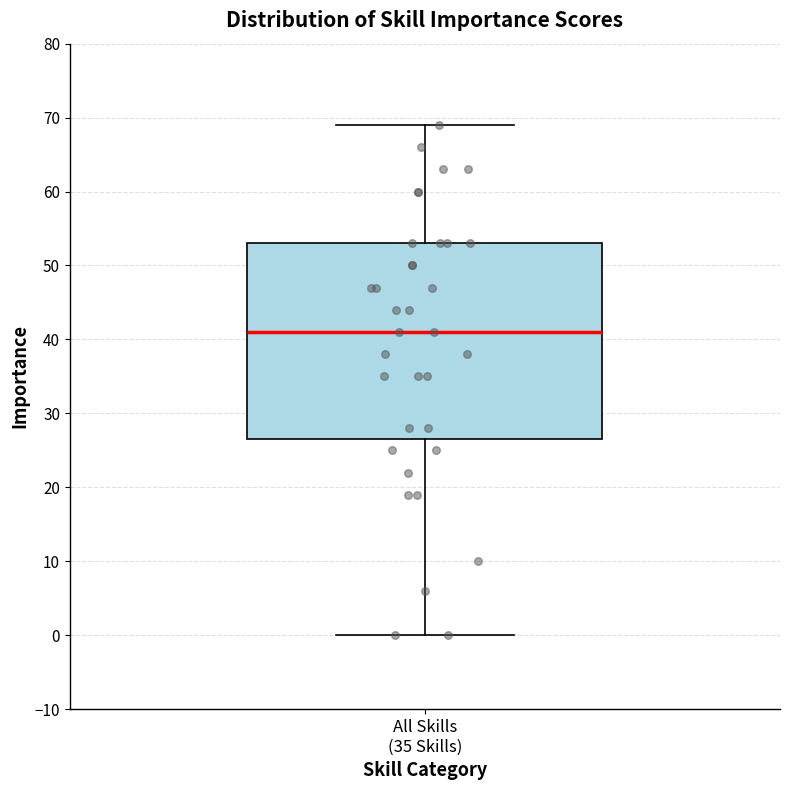

Read this box plot against the y-axis: the position of the median line, the range covered by the box, and the ends of both whiskers. The values are not printed on the chart, so give them approximately, as read against the axis.

median 41, box 27 to 53, whiskers 0 to 69